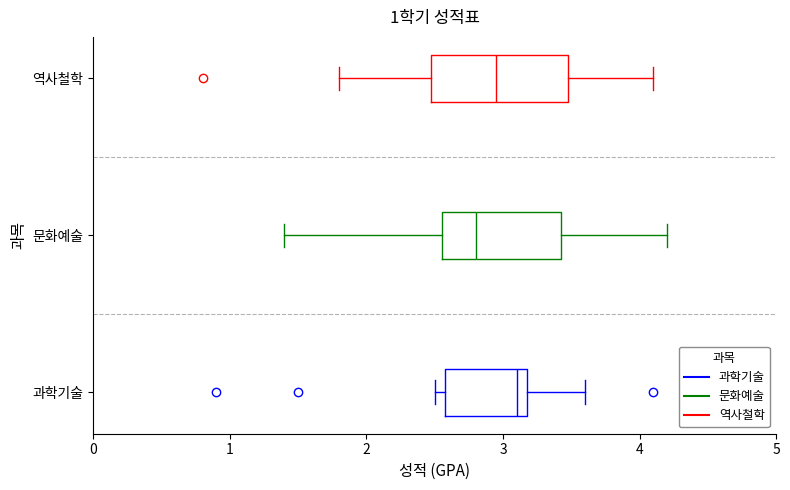

Reading bottom to top, read every box against the x-axis: the position of its median line, the range the box covers, and the ends of its whiskers. The values are not printed on the chart, so give them approximately, as read against the axis.

과학기술: median 3.1, box 2.6 to 3.2, whiskers 2.5 to 3.6
문화예술: median 2.8, box 2.6 to 3.4, whiskers 1.4 to 4.2
역사철학: median 3.0, box 2.5 to 3.5, whiskers 1.8 to 4.1